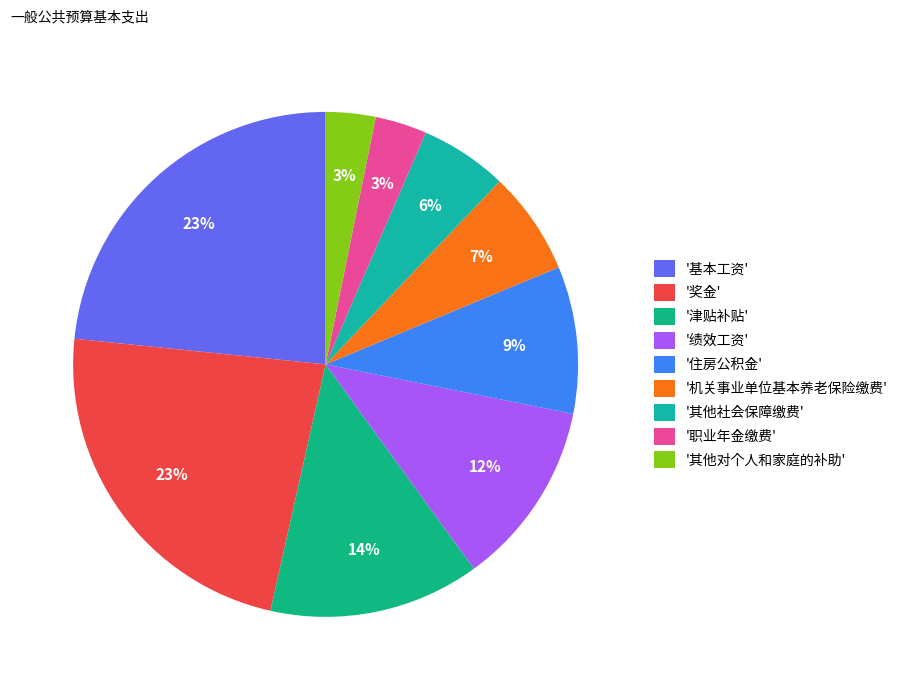

Which slice is the smallest?

其他对个人和家庭的补助